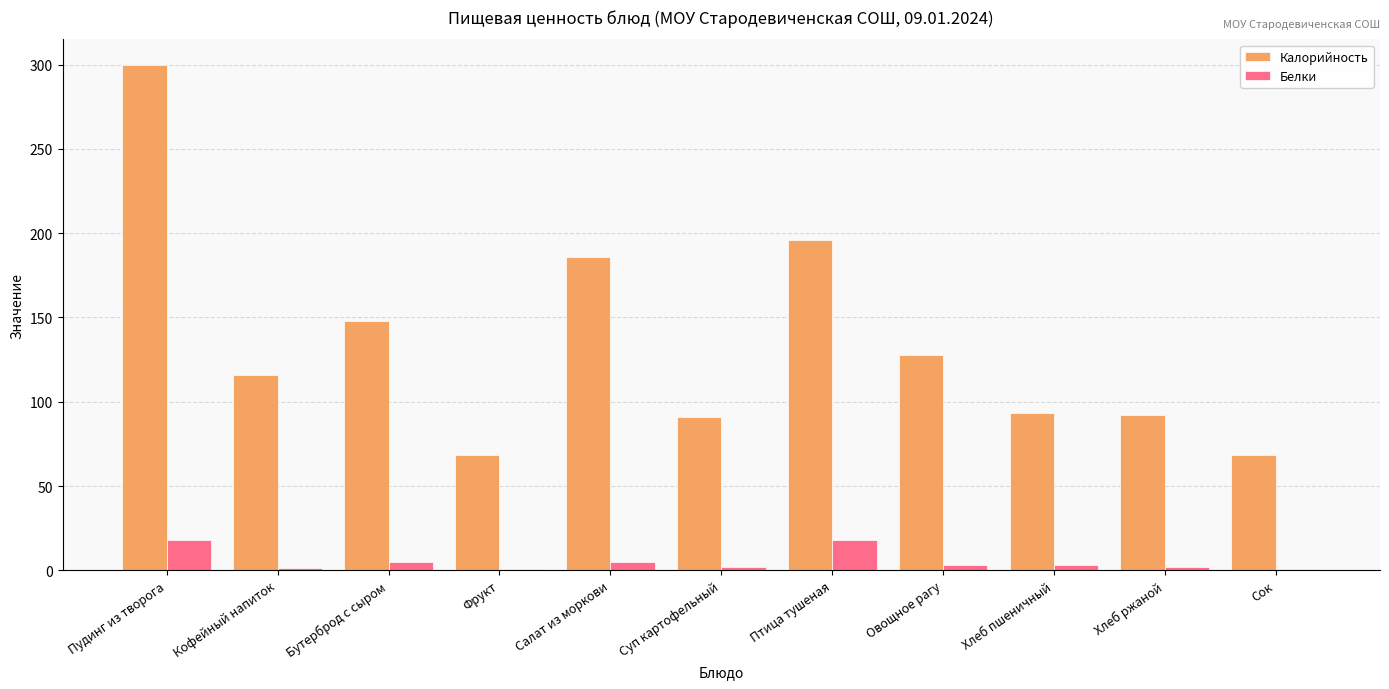

Which series has the largest total across all categories?

Калорийность